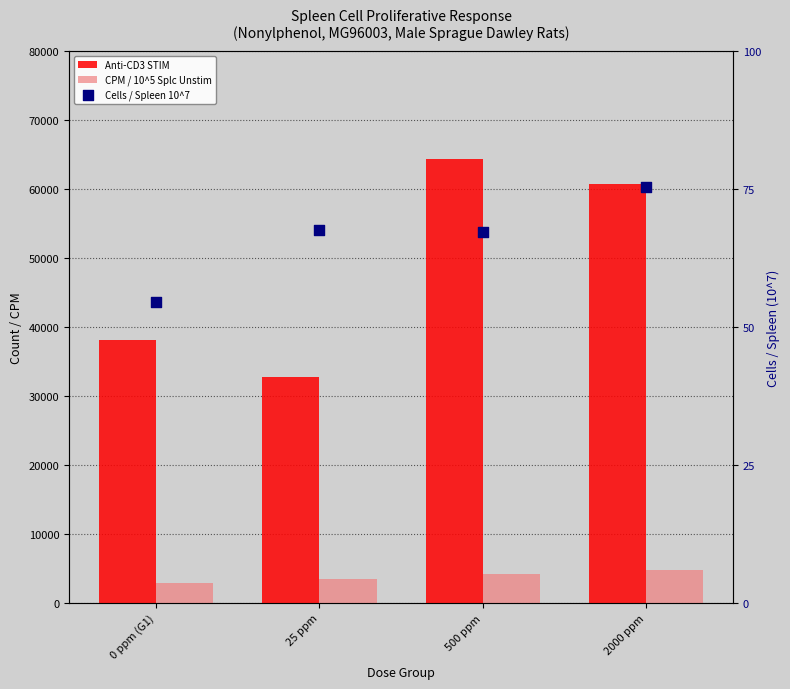

Which series reaches the minimum Y coordinate?

Cells / Spleen 10^7